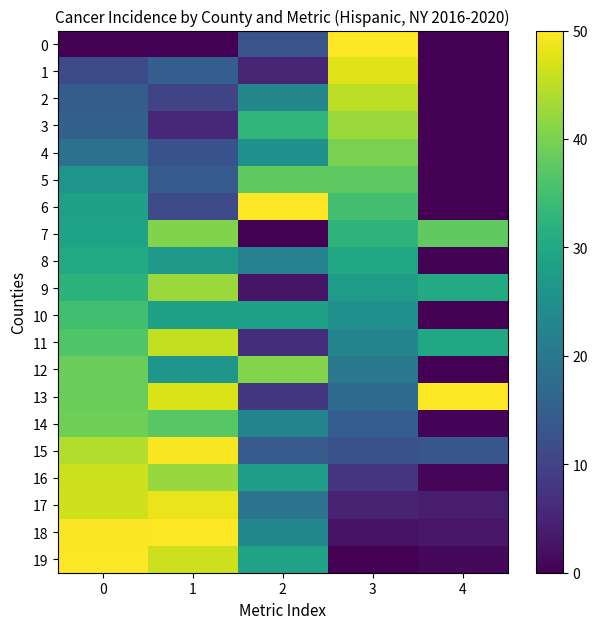

Which series has the largest total across all categories?

13